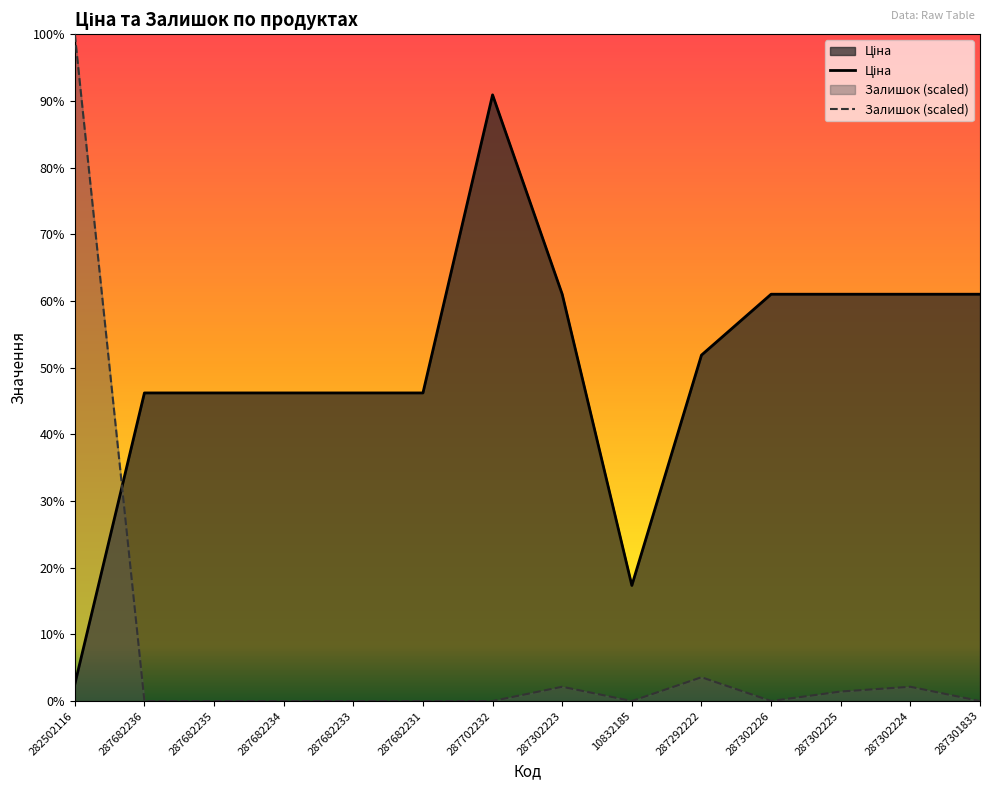

After their last crossing, which series has the higher values: Залишок or Ціна?

Ціна